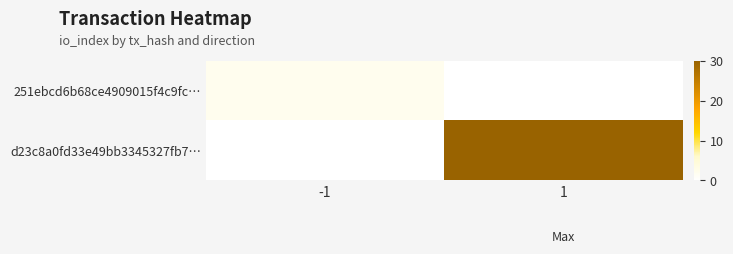

Between 1 and -1, which is larger?

-1